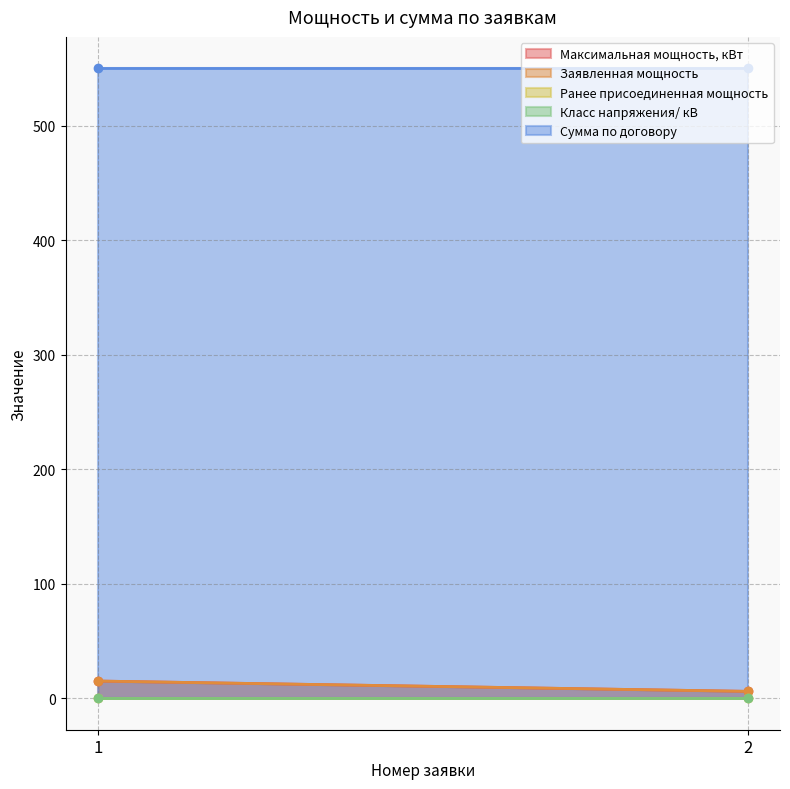

At how many categories does at least one series exceed 541?

2